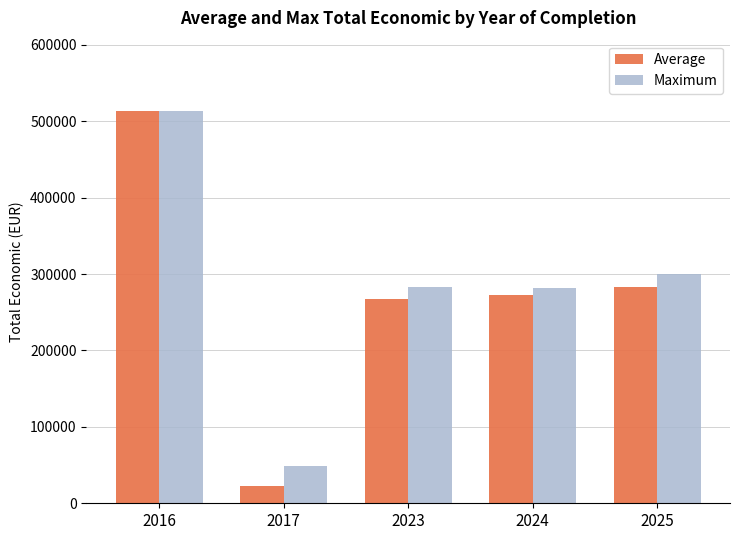

At which category does the chart reach its peak across all series?

2016